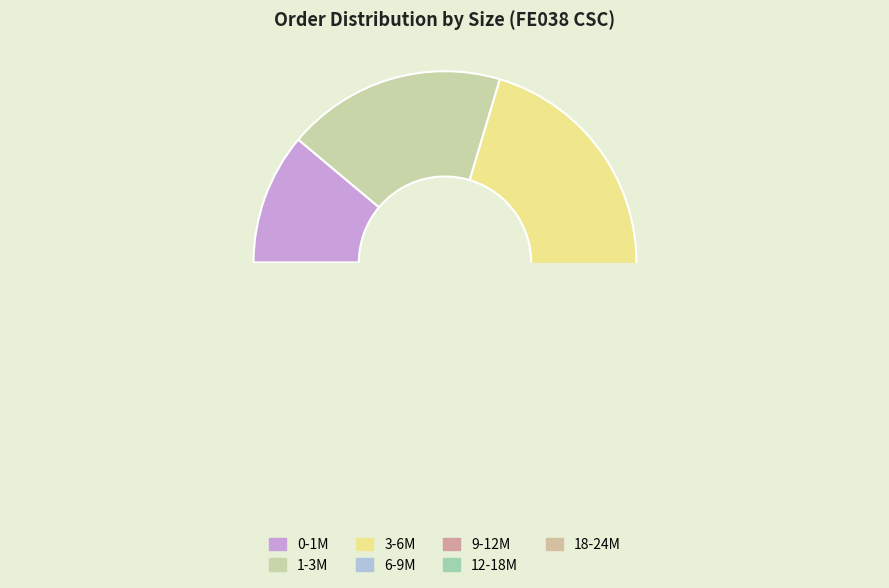

Do 0-1M and 18-24M together represent more than half of the pie?

No